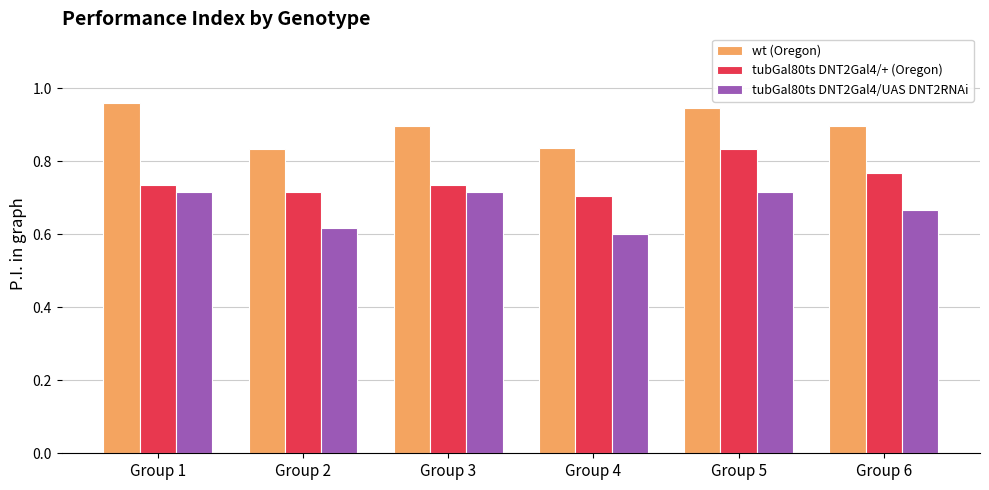

How many tubGal80ts DNT2Gal4/+ (Oregon) values are between 0 and 1?

6